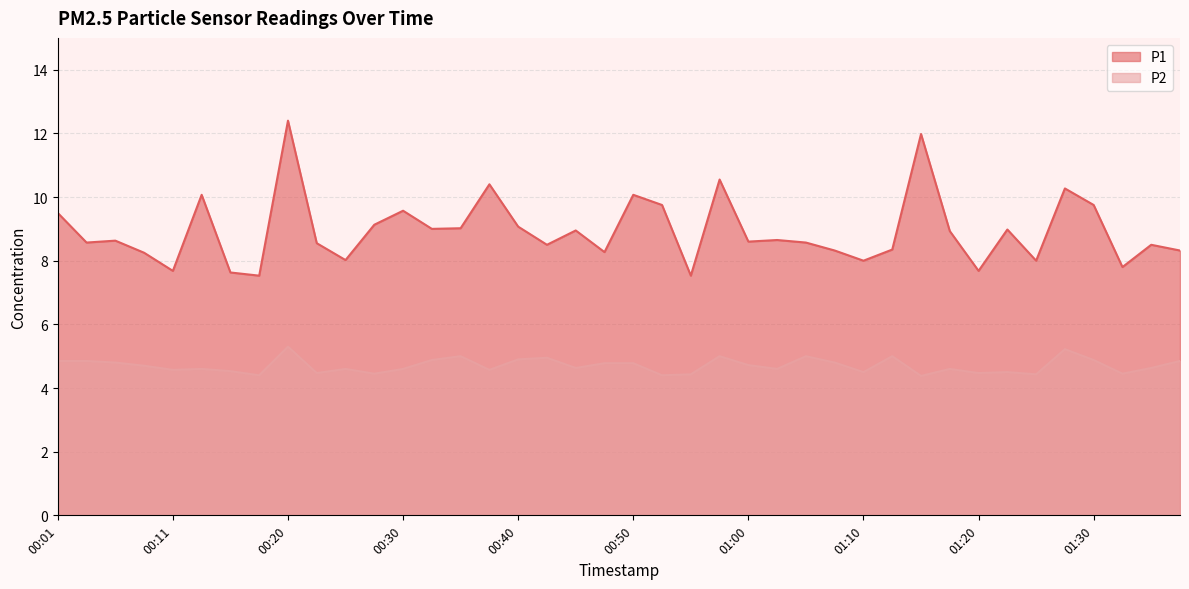

Which series has the largest range (max minus min)?

P1